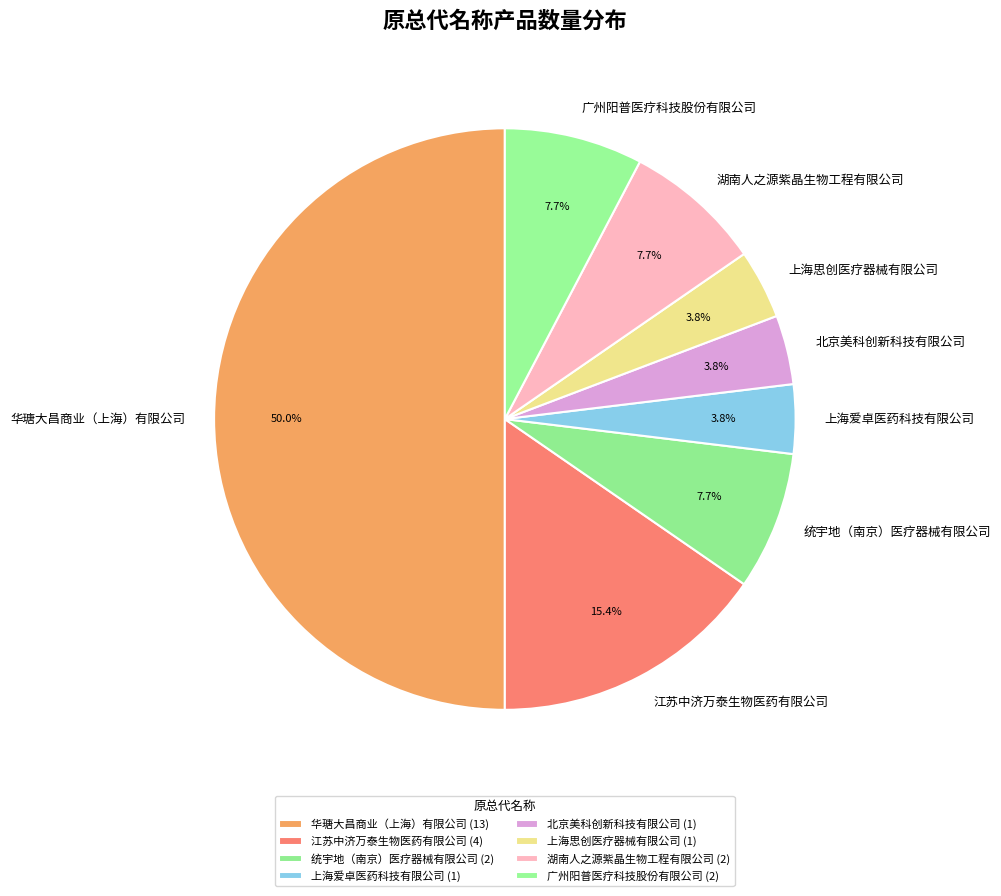

Combined, what portion of the pie is 广州阳普医疗科技股份有限公司 and 湖南人之源紫晶生物工程有限公司?

15.4%